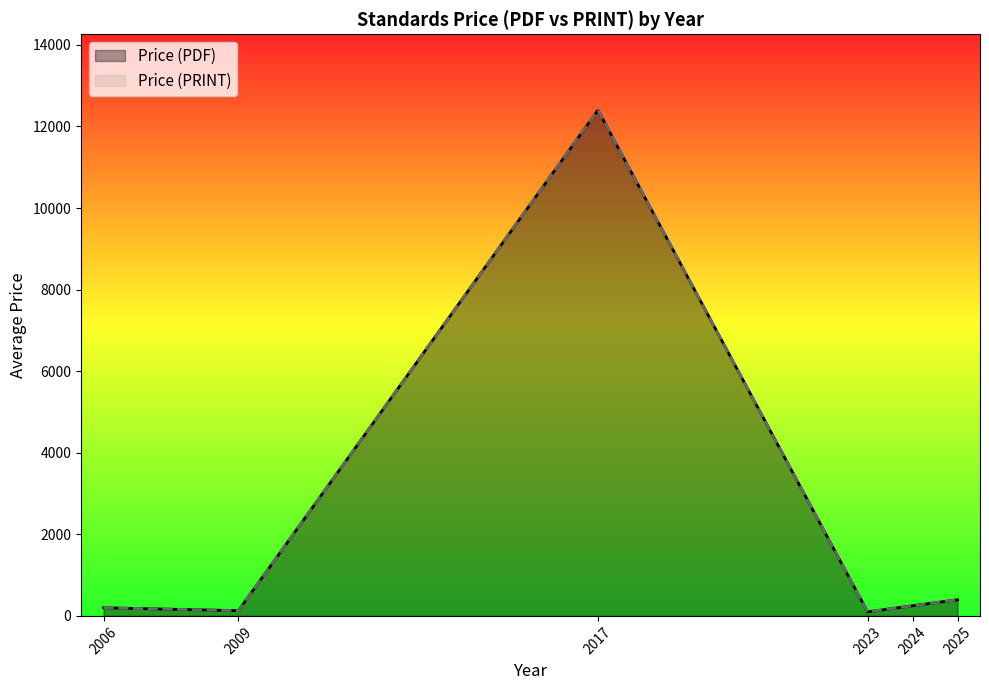

Does the chart display data point markers on the line(s)?

No